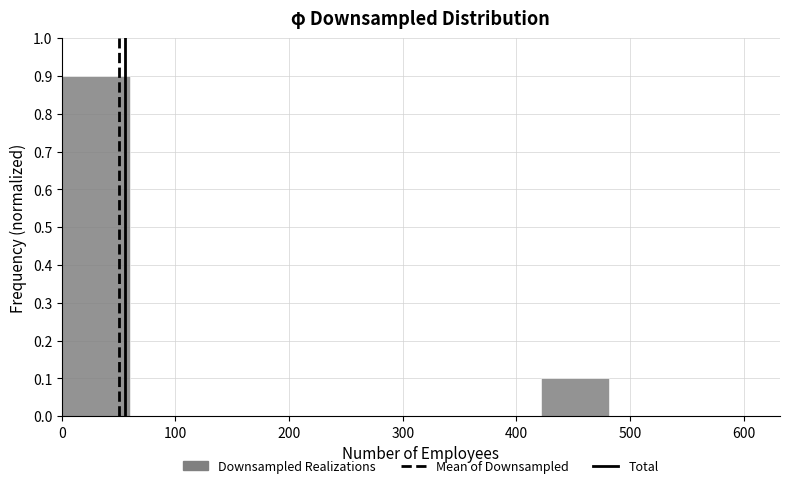

Over which range of the x-axis is the bar tallest?

0 to 60